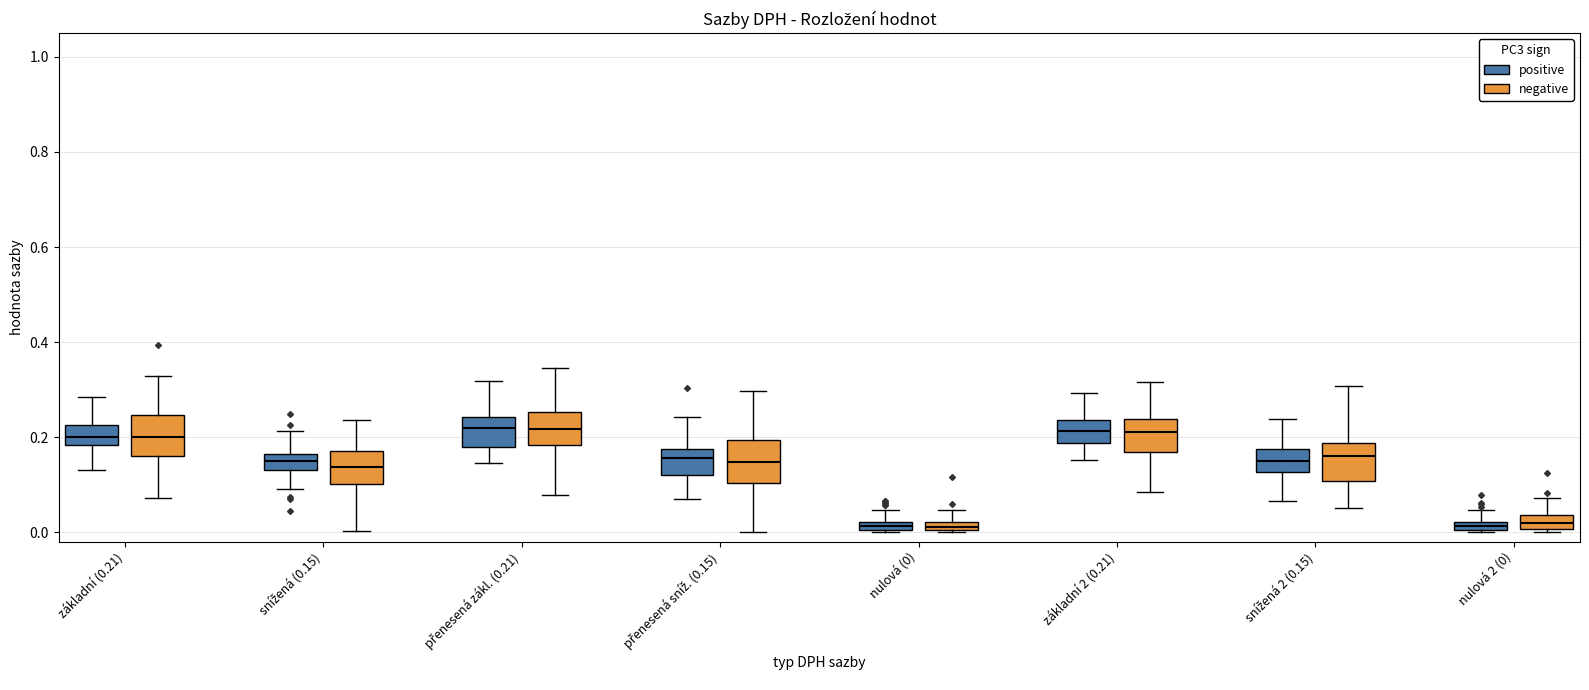

Where does the upper whisker of the box for snížená 2 (0.15) (positive) end on the y-axis? The values are not printed on the chart, so give them approximately, as read against the axis.

0.24